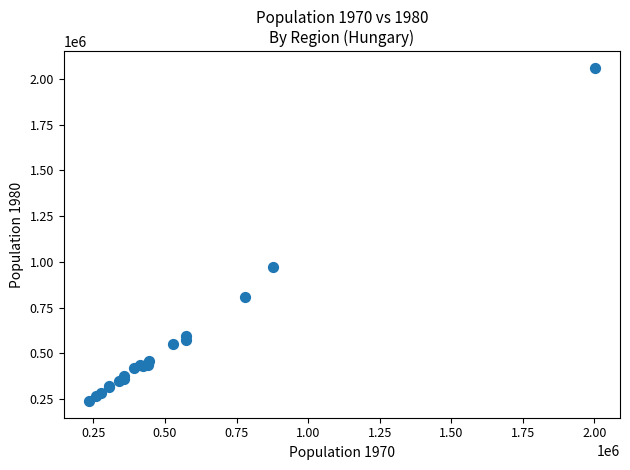

What Y value in the scatter plot is closest to 1149738?

973830